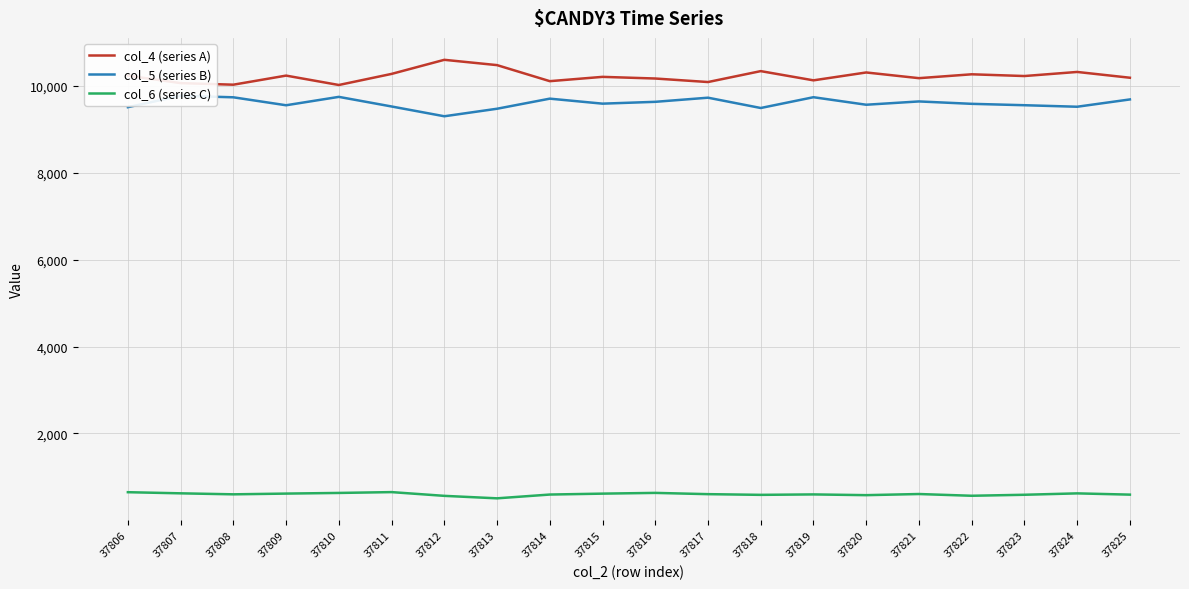

At how many categories does at least one series exceed 3883?

20